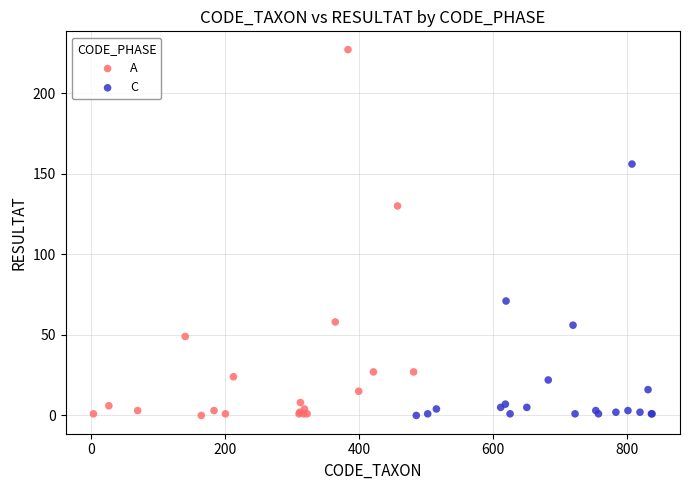

Which series reaches the maximum Y coordinate?

A